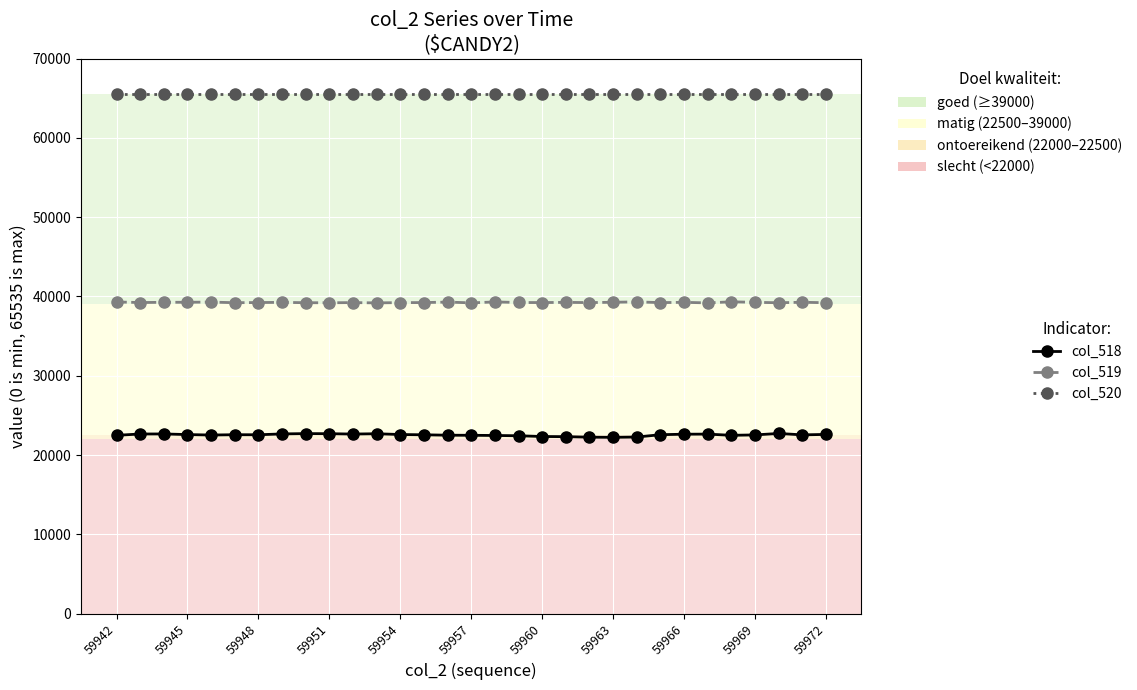

What is the value of the col_520 point at the 30th from the left?

65535